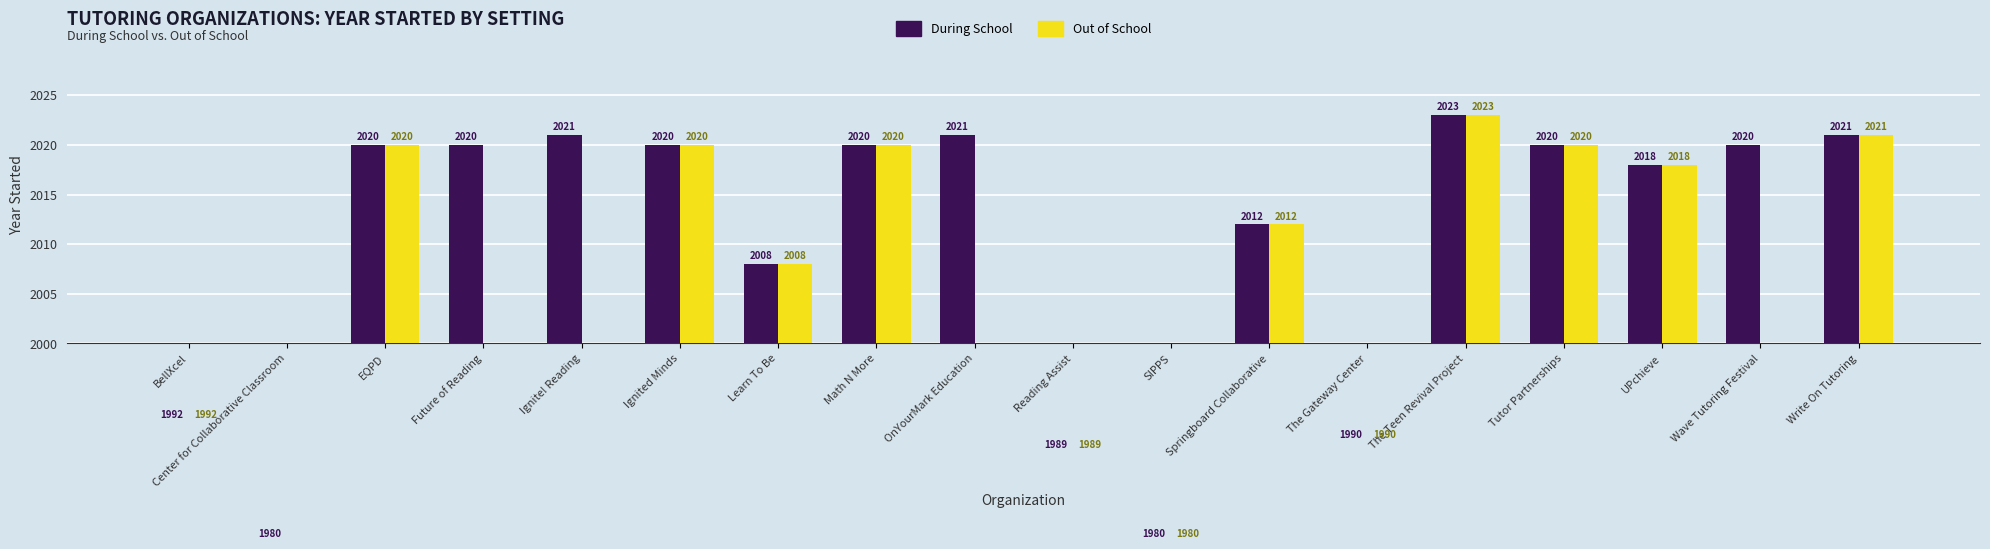

Which series has the largest total across all categories?

During School